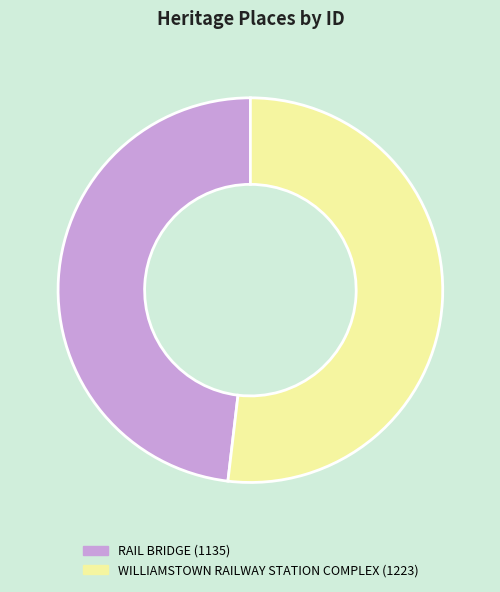

Which slice is the smallest?

RAIL BRIDGE